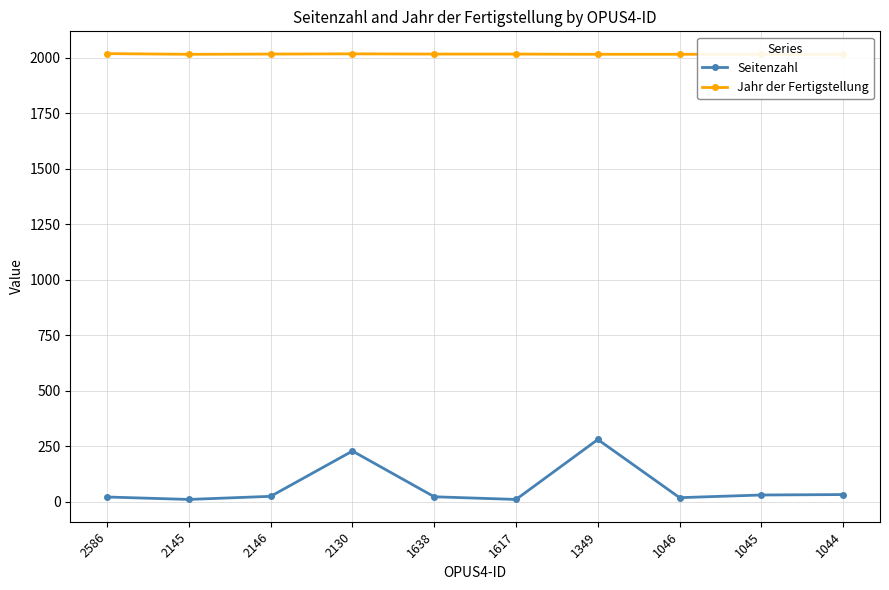

What is the difference between the highest and lowest values at 2130?

1789